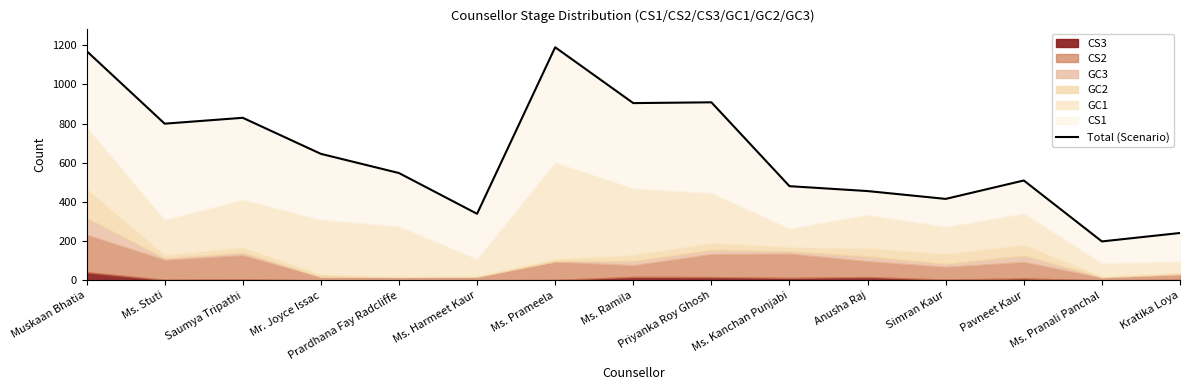

True or false: the data shows 909 at Priyanka Roy Ghosh.

True